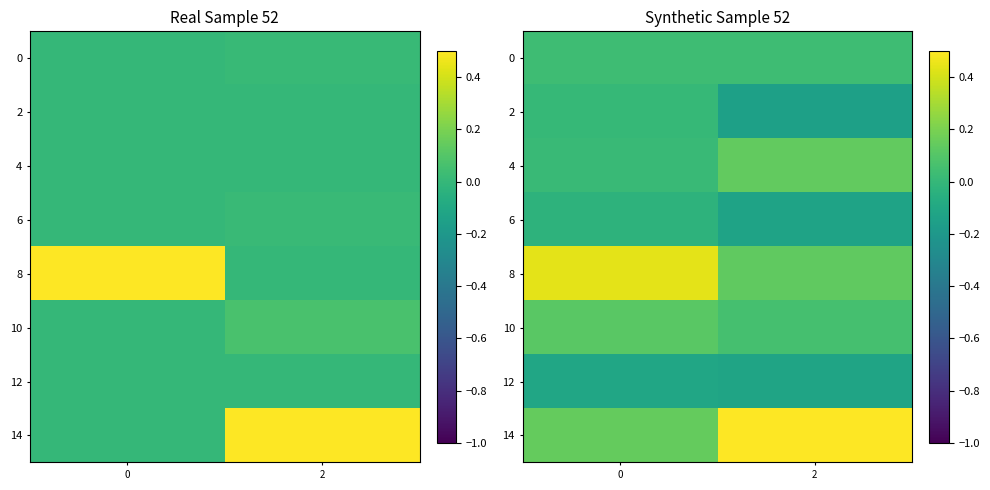

Is the value of 0 at 2 greater than the value of 6 at 0?

Yes